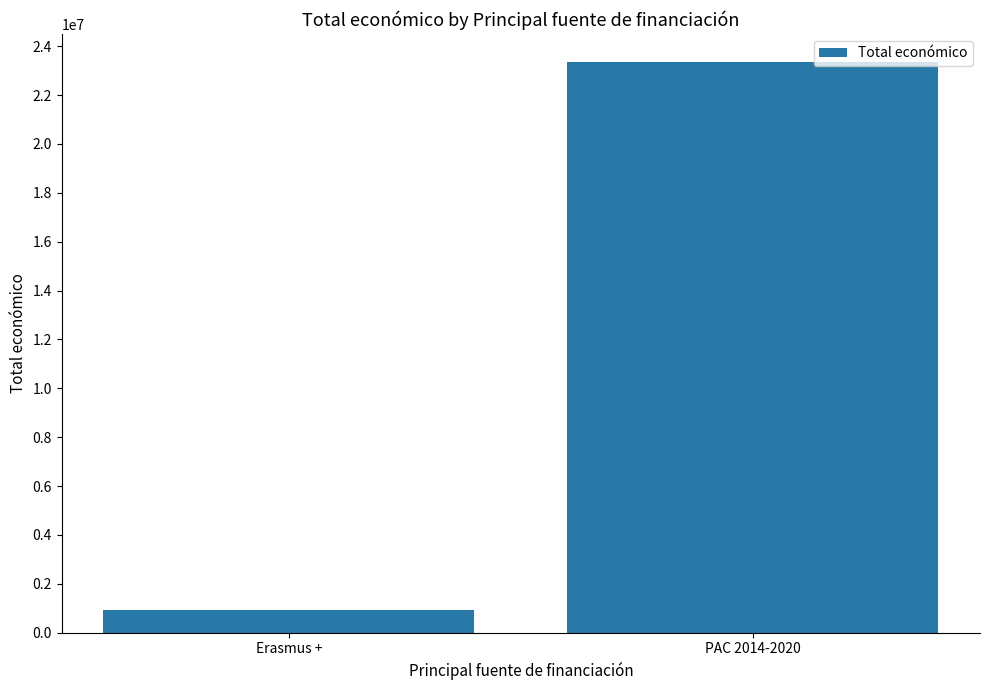

Are the bars horizontal?

No